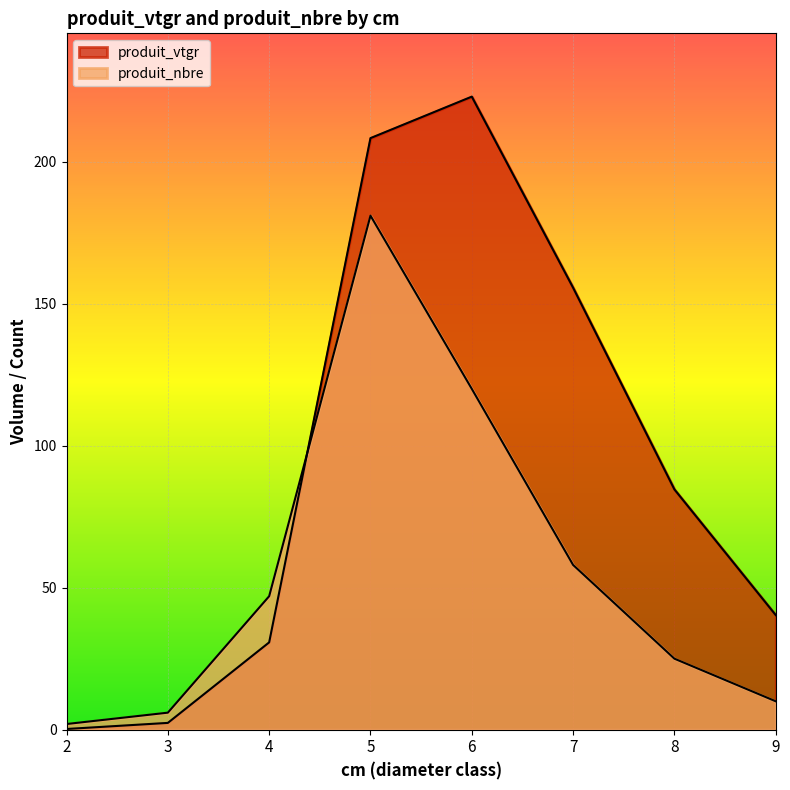

True or false: produit_nbre and produit_vtgr intersect in this chart.

True